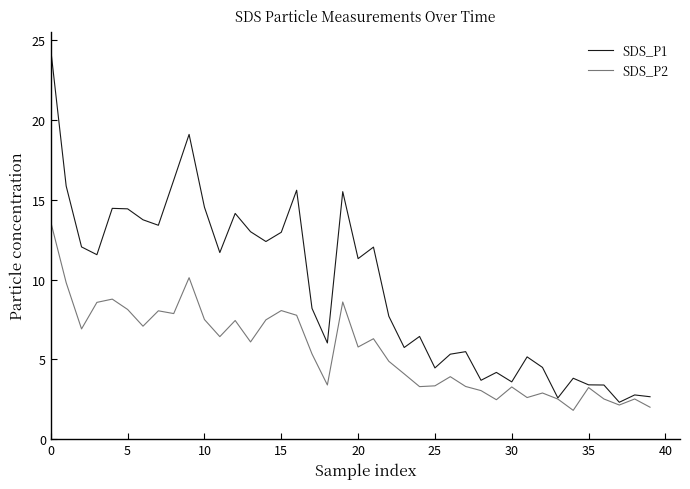

Which series has the largest range (max minus min)?

SDS_P1